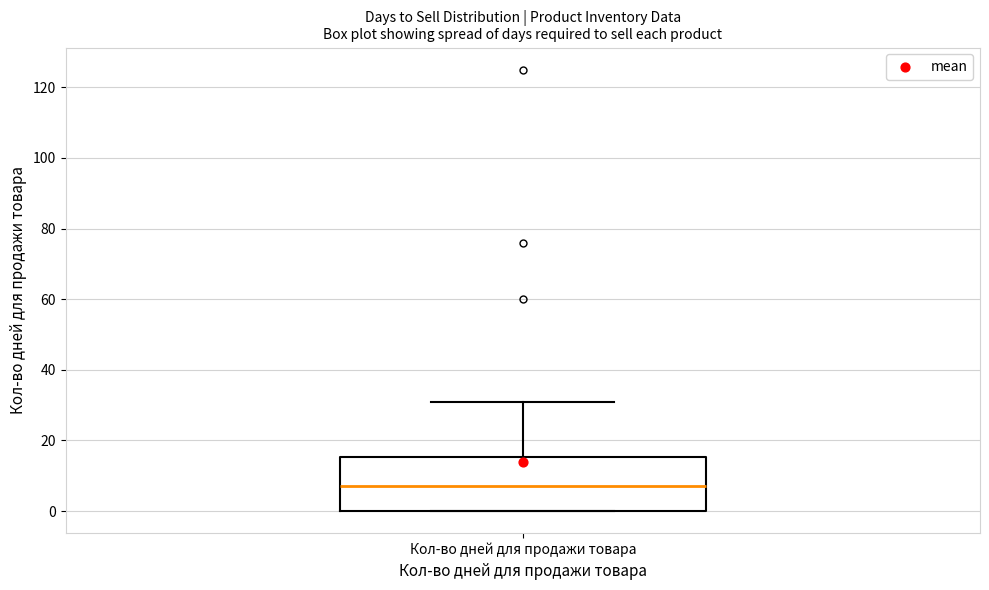

Transcribe this box plot: give where the median line is, the range the box spans, and where the two whiskers end, as read against the y-axis. The values are not printed on the chart, so give them approximately, as read against the axis.

median 8, box 0 to 16, whiskers 0 to 32